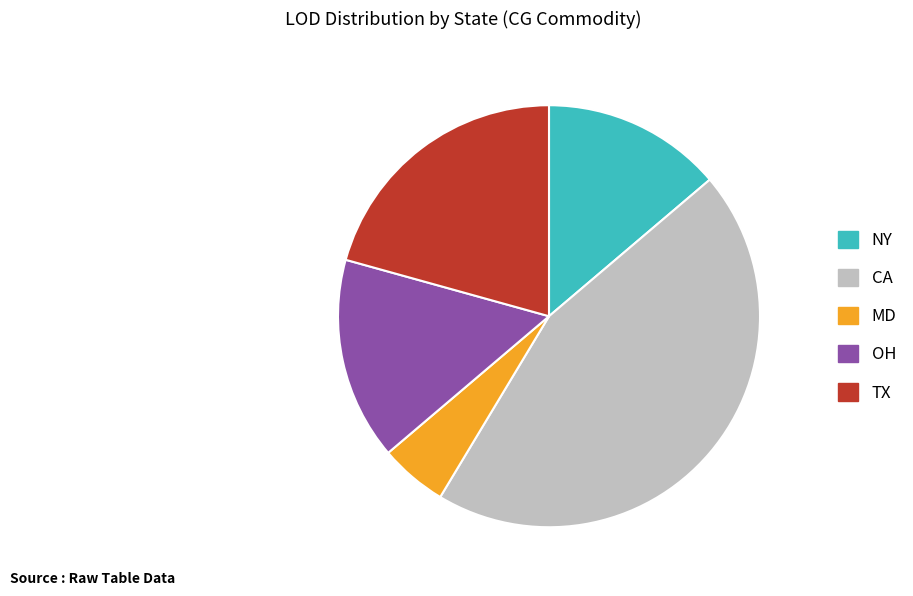

Which category has the smallest portion of the pie?

MD